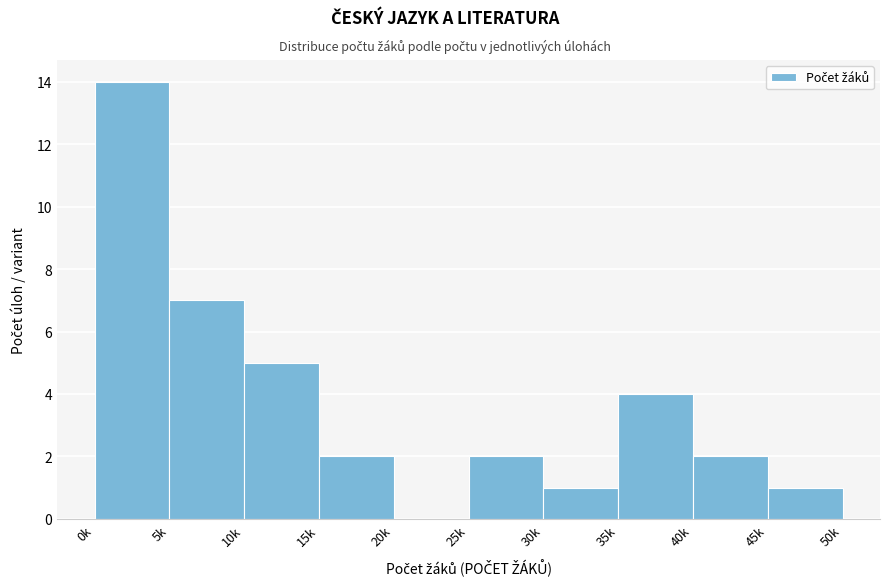

Reading left to right, extract all data points from this chart.

0k=14	5k=7	10k=5	15k=2	20k=0	25k=2	30k=1	35k=4	40k=2	45k=1